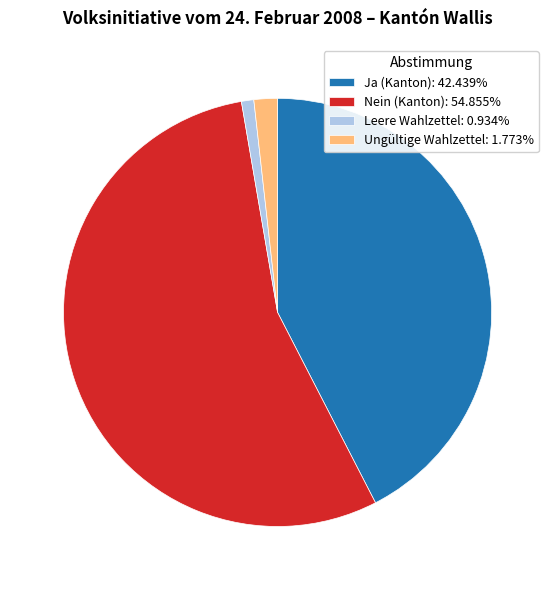

Combined, do Leere Wahlzettel: 0.934% and Ungültige Wahlzettel: 1.773% account for over 50%?

No